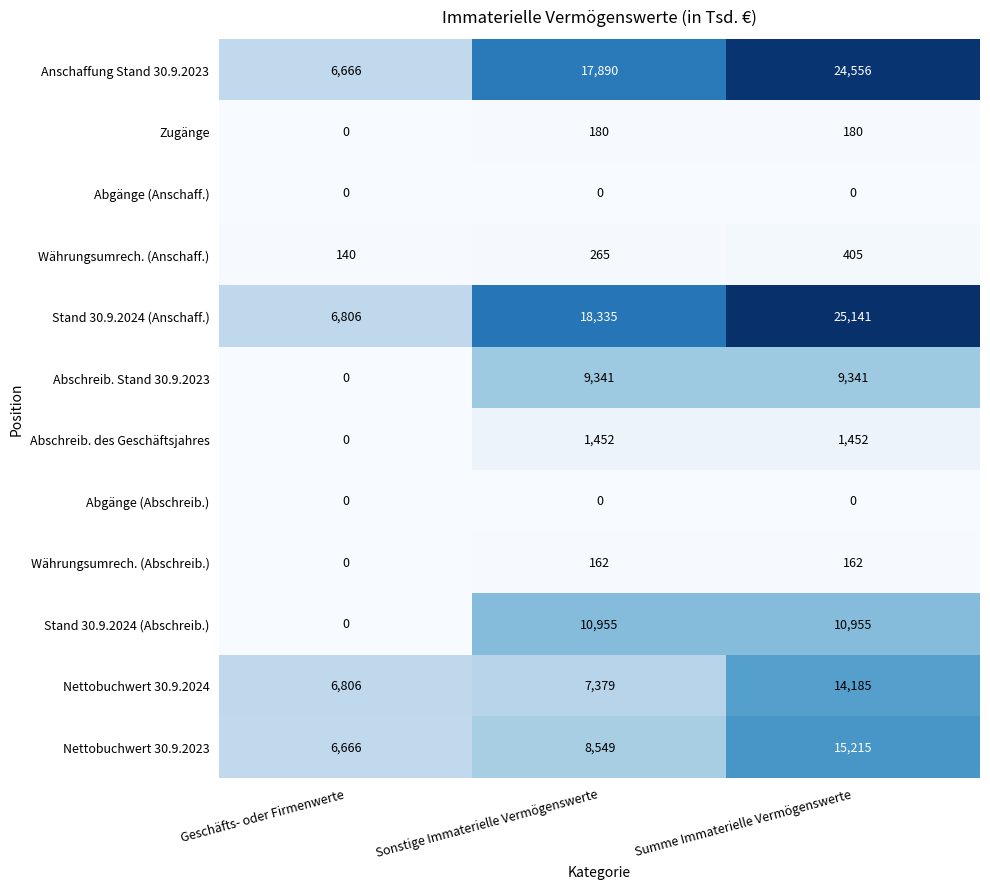

The Abschreib. Stand 30.9.2023 series shows 2440 at Sonstige Immaterielle Vermögenswerte. True or false?

False